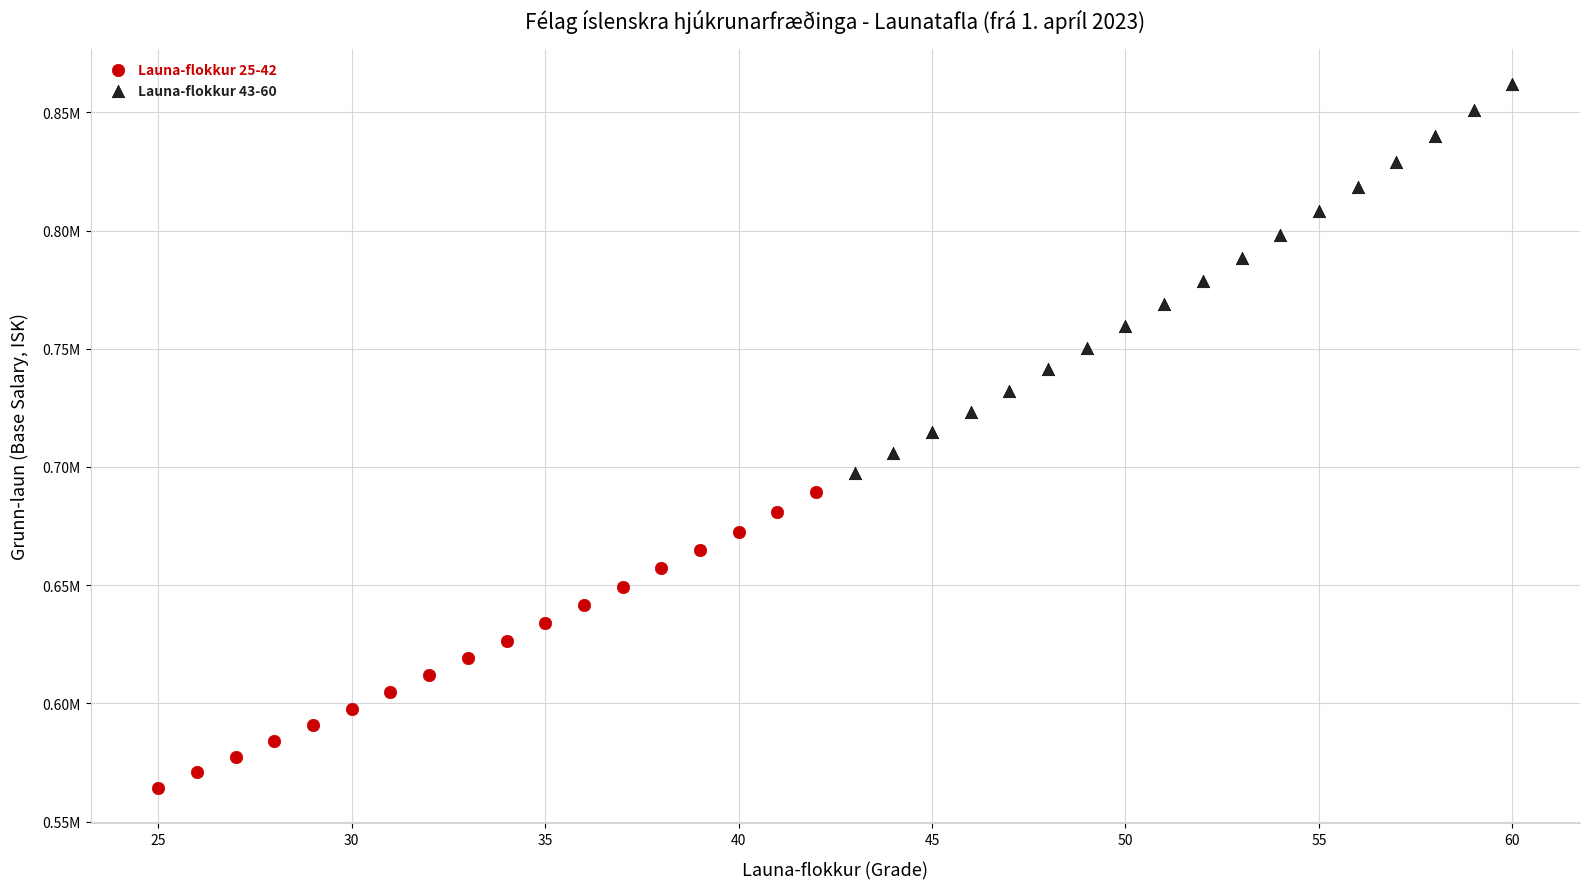

What are all the series names shown in the legend?

Launa-flokkur 25-42, Launa-flokkur 43-60